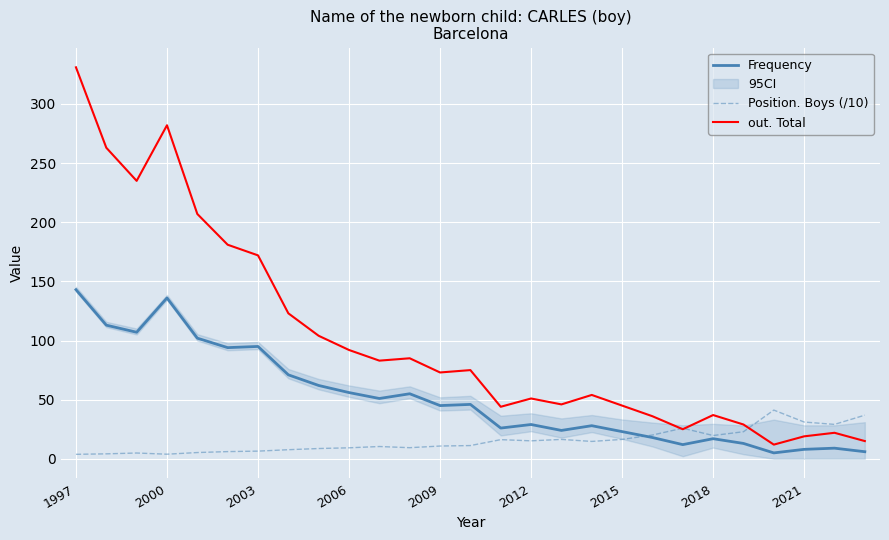

Rank the series by their maximum value, from lowest to highest.

Position. Boys (/10), Frequency, out. Total